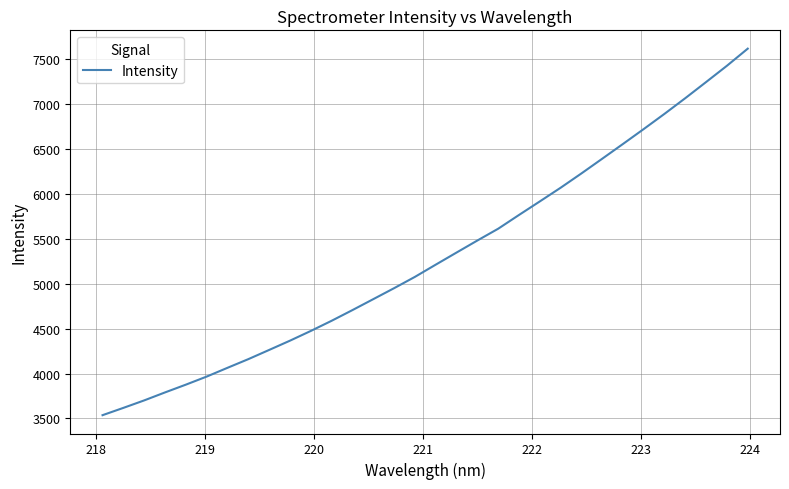

What is the difference between the second highest and second lowest values?

3812.1